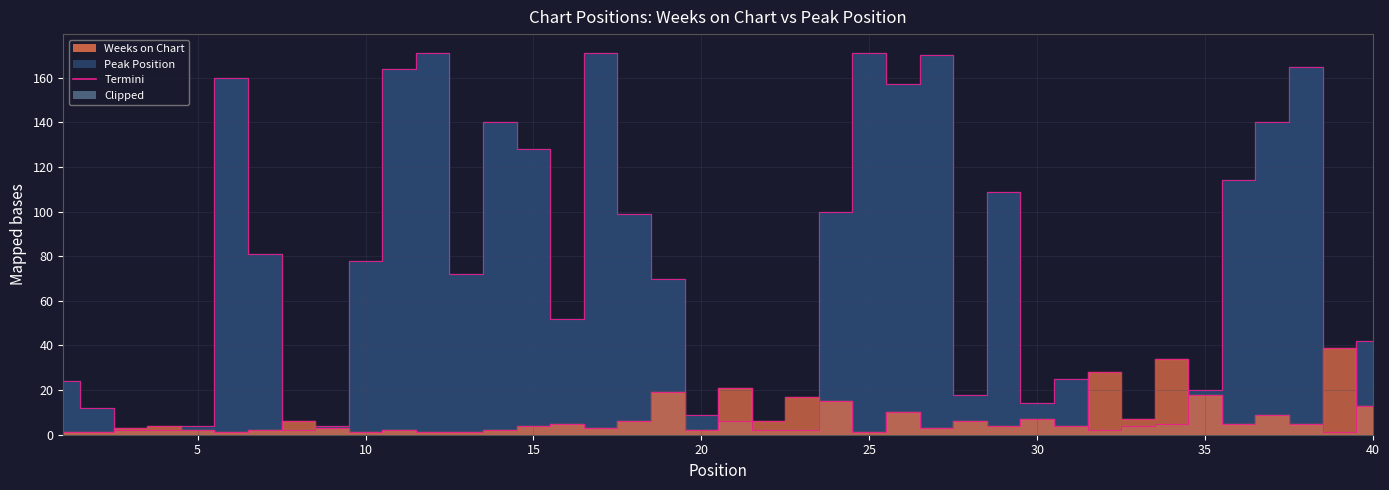

Rank the series at 22 from highest to lowest value.

Peak Position, Weeks on Chart